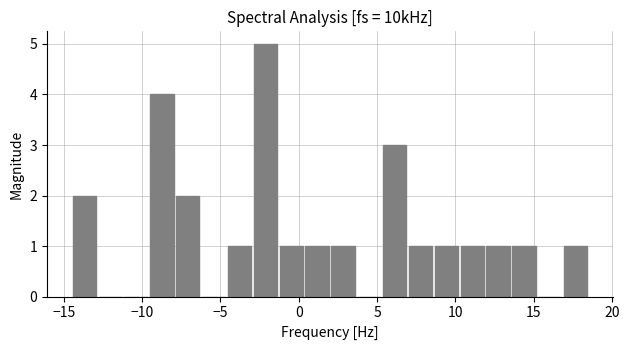

Read against the x-axis, roughly where is the centre of the tallest bar?

-2.0